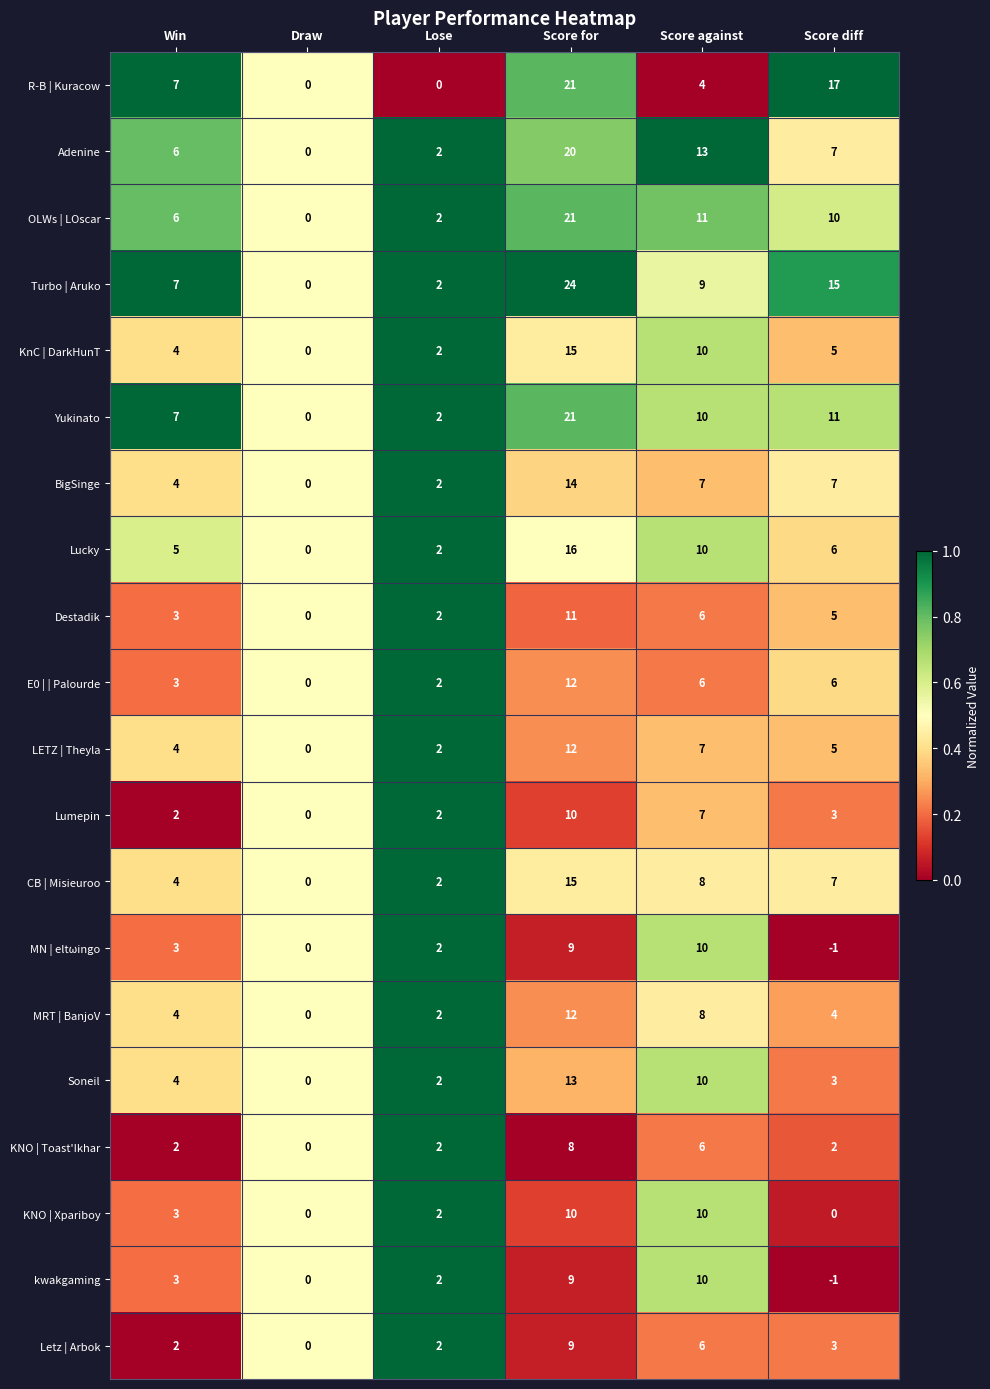

The KnC | DarkHunT series shows 15 at Score for. True or false?

True